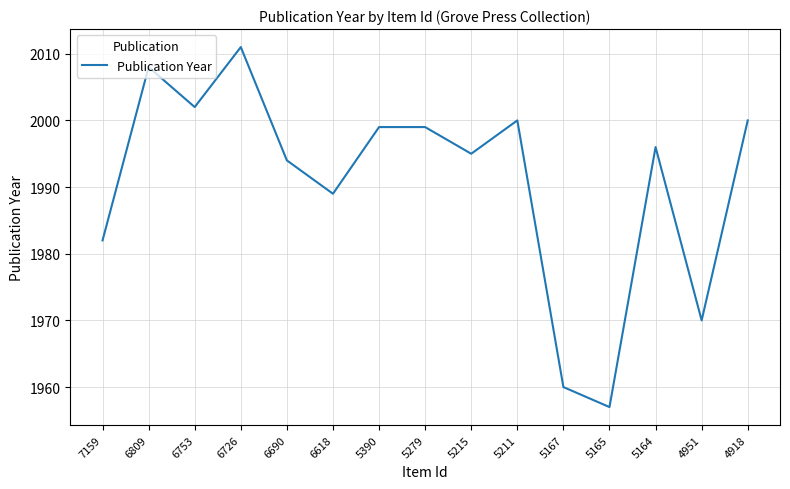

At which category does the chart reach its minimum across all series?

5165